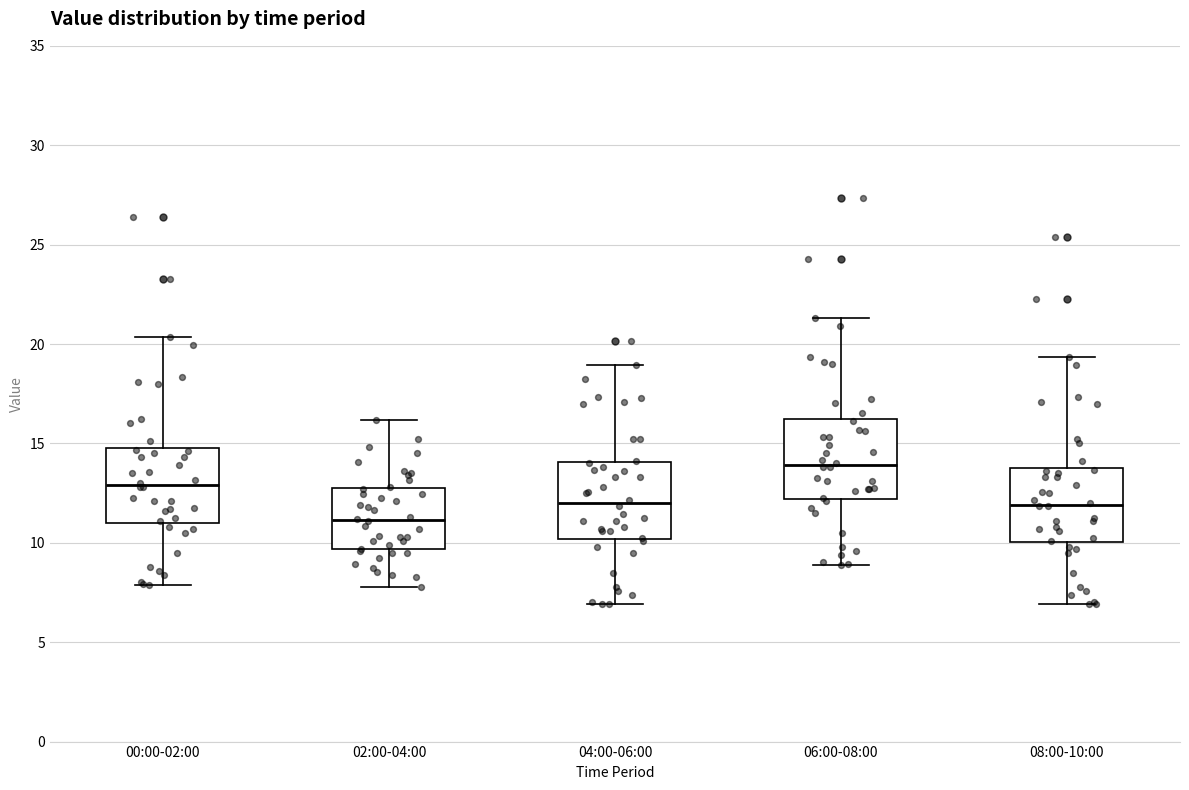

Where is the lower edge of the box for 04:00-06:00 on the y-axis? The values are not printed on the chart, so give them approximately, as read against the axis.

10.0